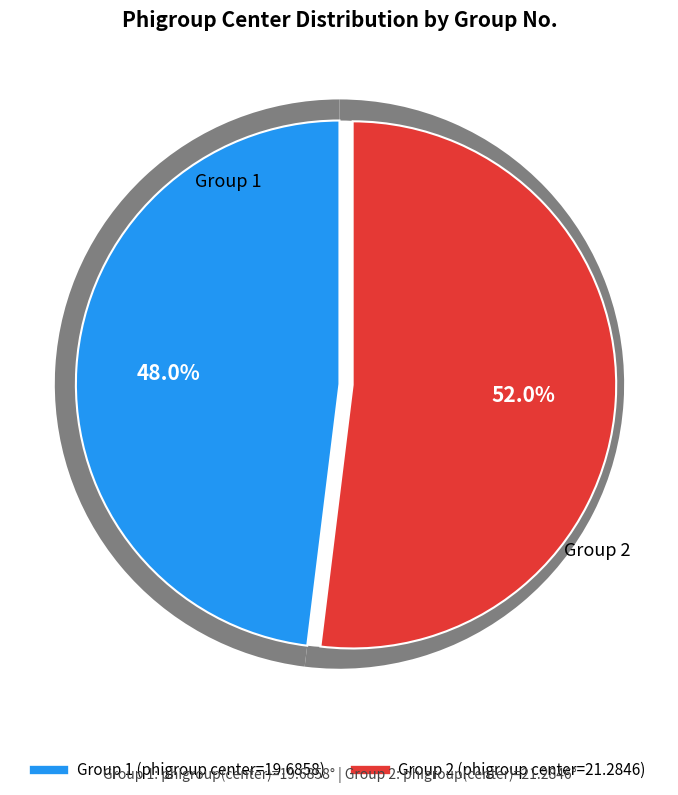

Is 1 the majority of the pie?

No